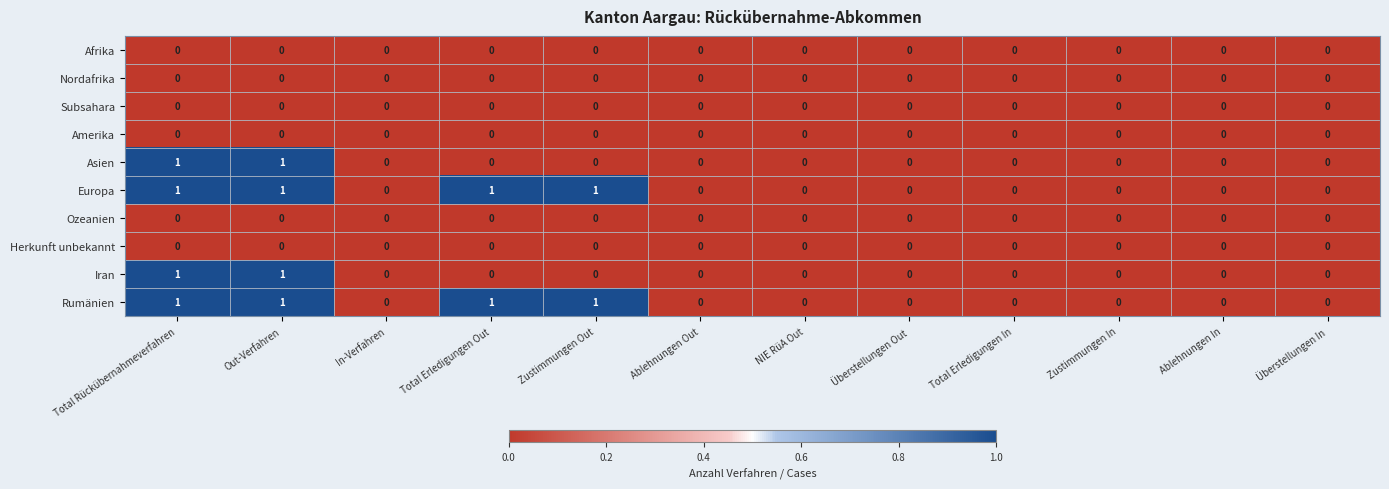

The value of Europa at Total Erledigungen In is 0. True or false?

True